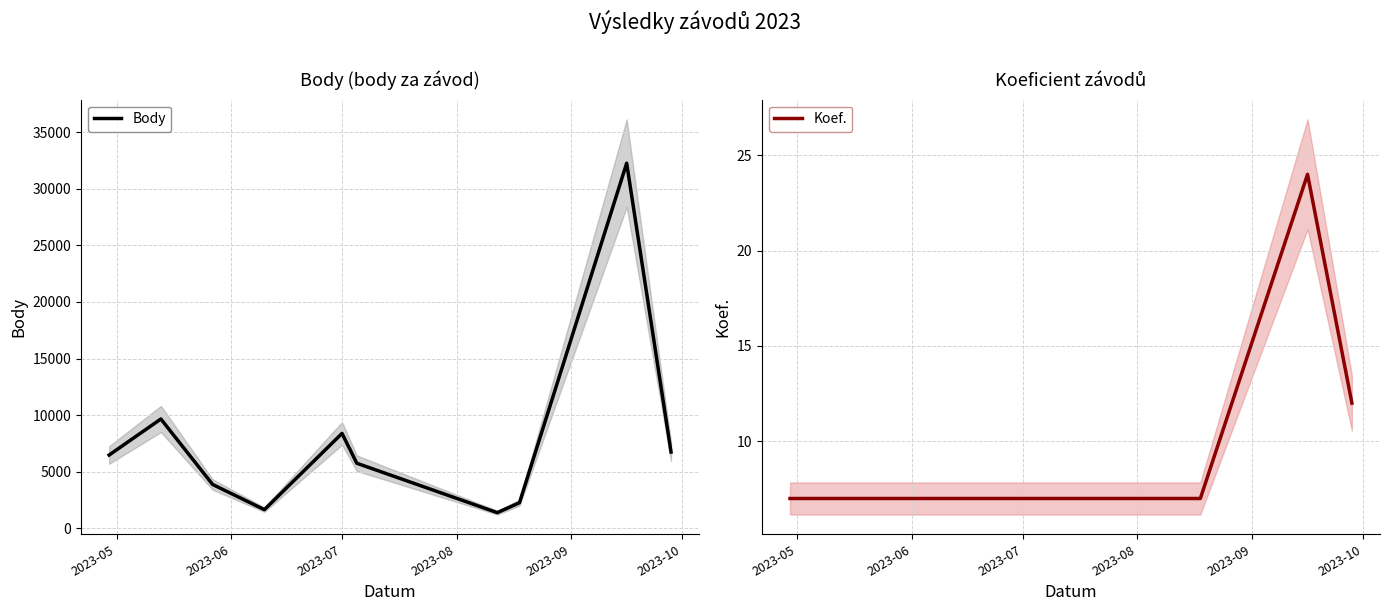

What is the sum of all Koef. values?

92